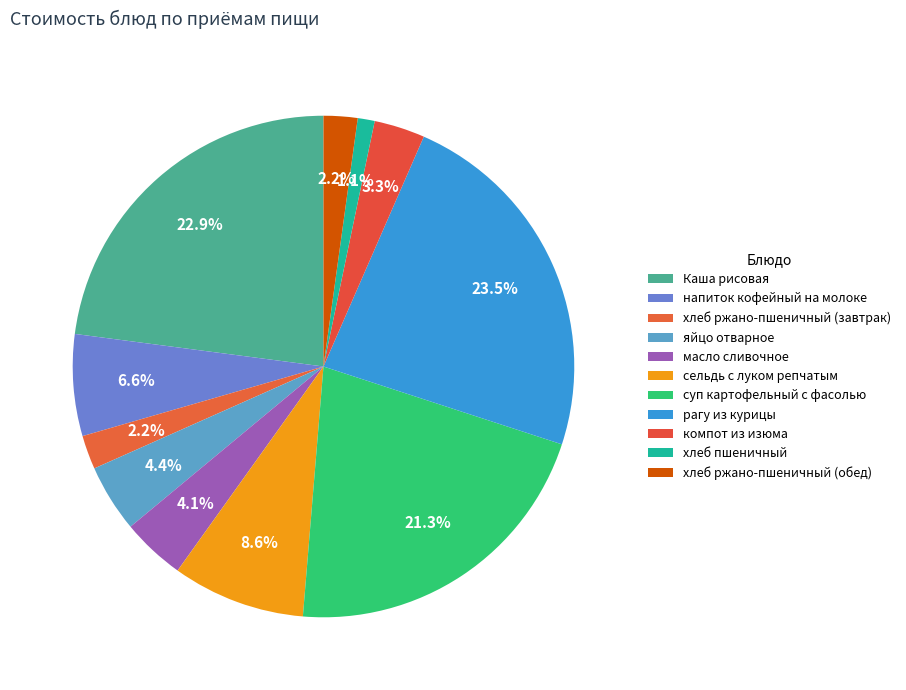

How many slices are in this pie chart?

11